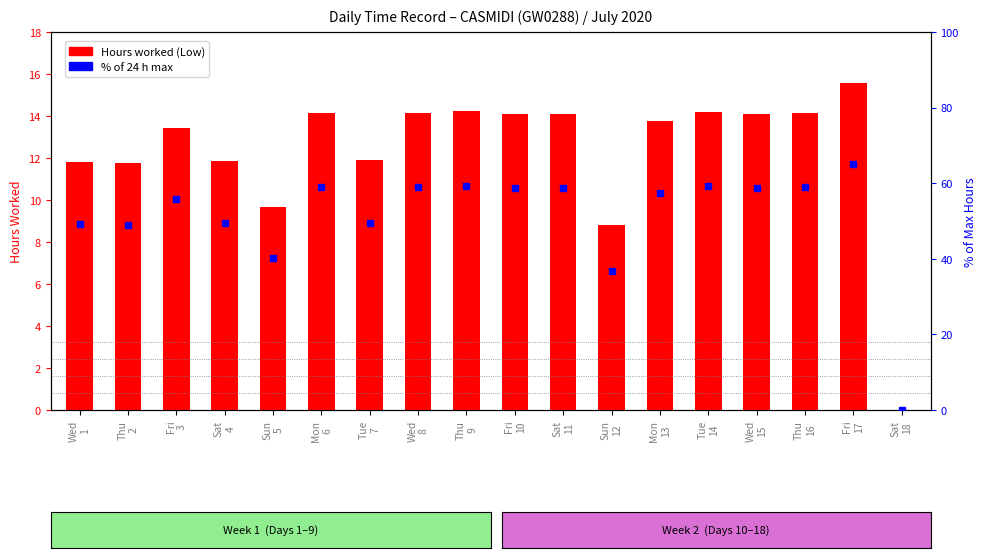

Where is % of 24 h nearest to the value 32?

Sun
12